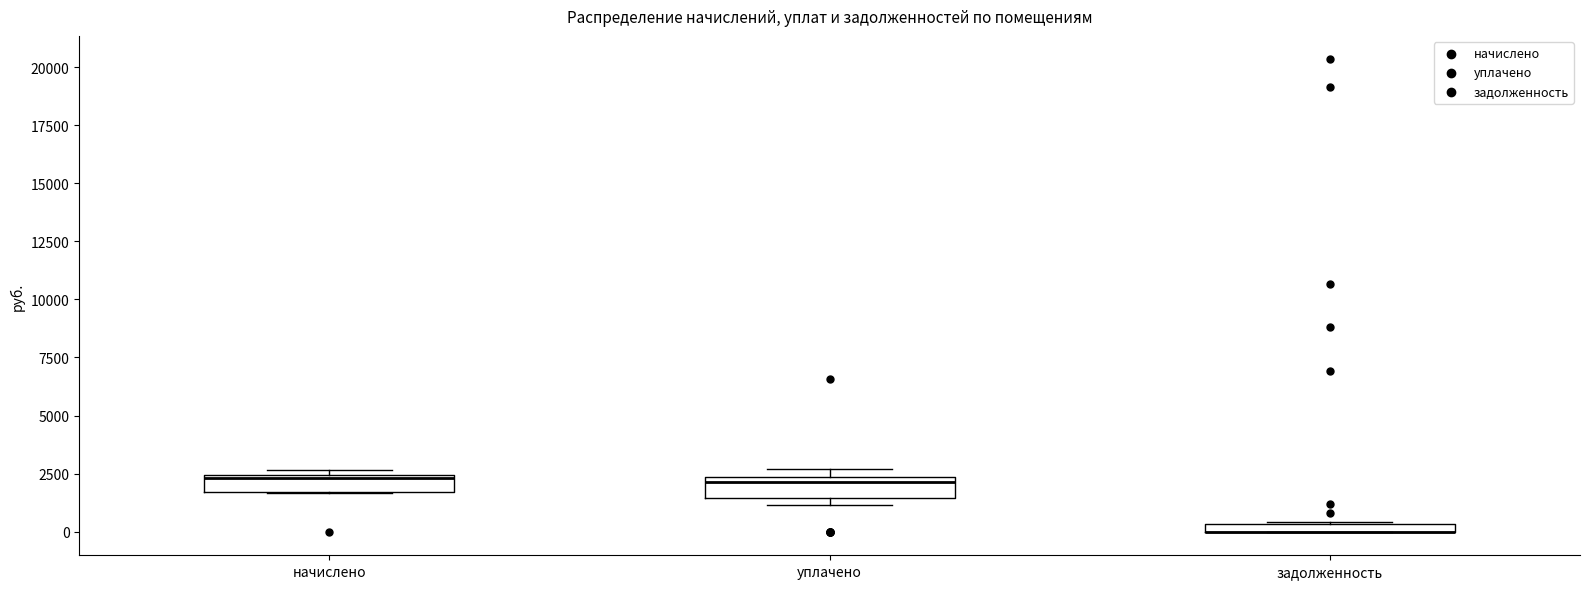

Where is the upper edge of the box for начислено on the y-axis? The values are not printed on the chart, so give them approximately, as read against the axis.

2500